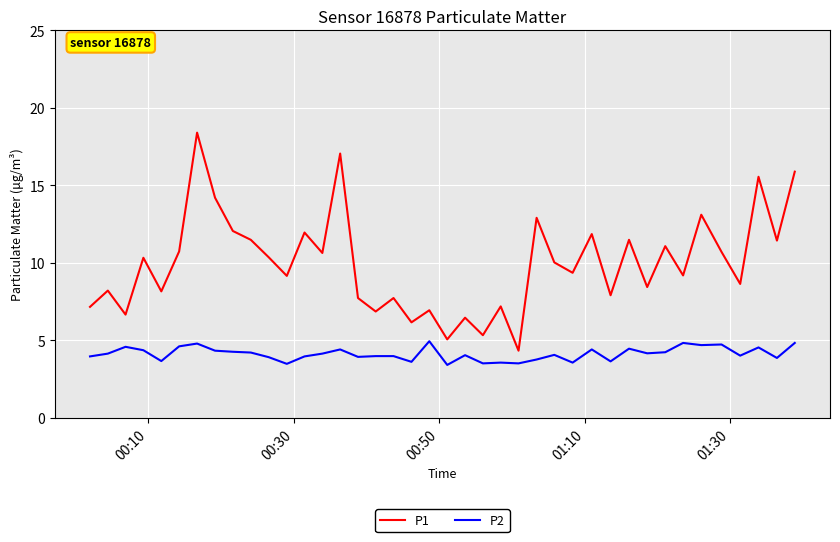

What is the difference between the maximum and minimum values in the P1 series?

14.1